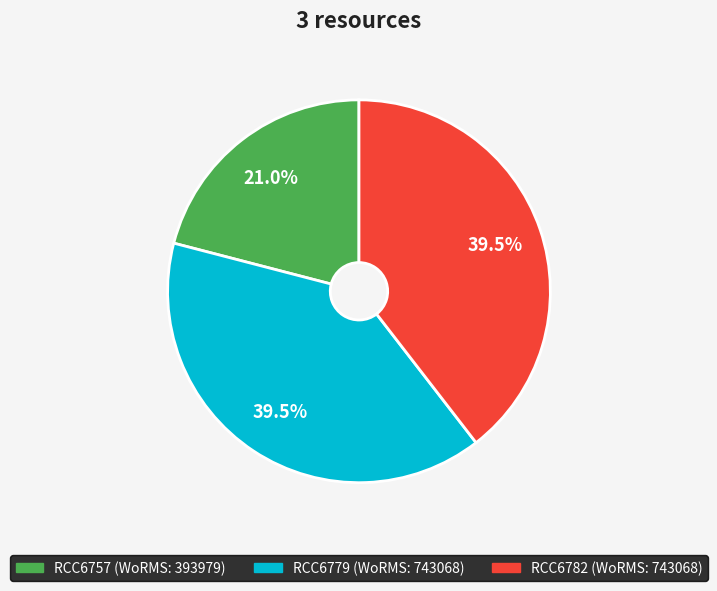

Count the number of slices in the pie.

3